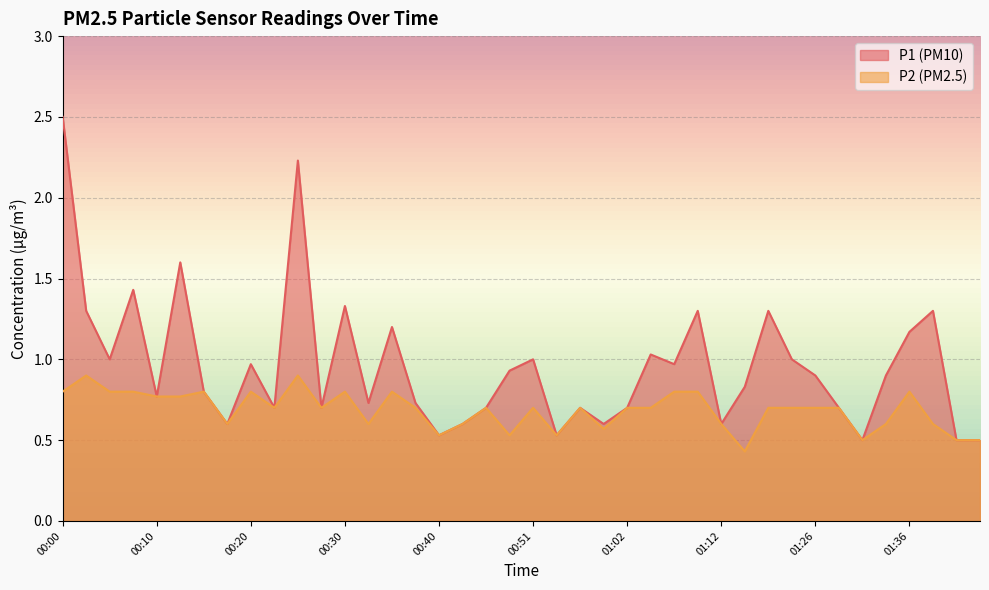

Which has a higher value, 00:12 or 00:10?

00:12